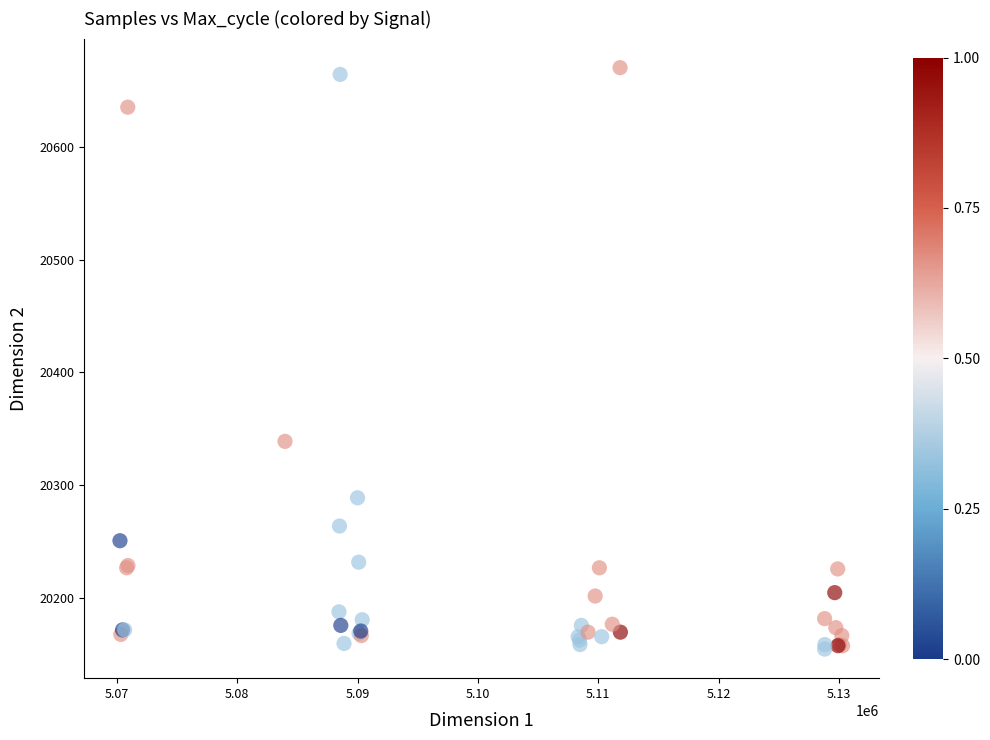

What Y value in the scatter plot is closest to 20412?

20339